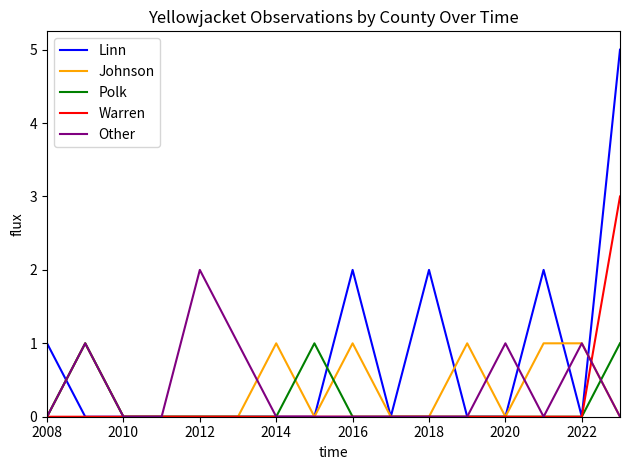

Count the number of data series in this chart.

5